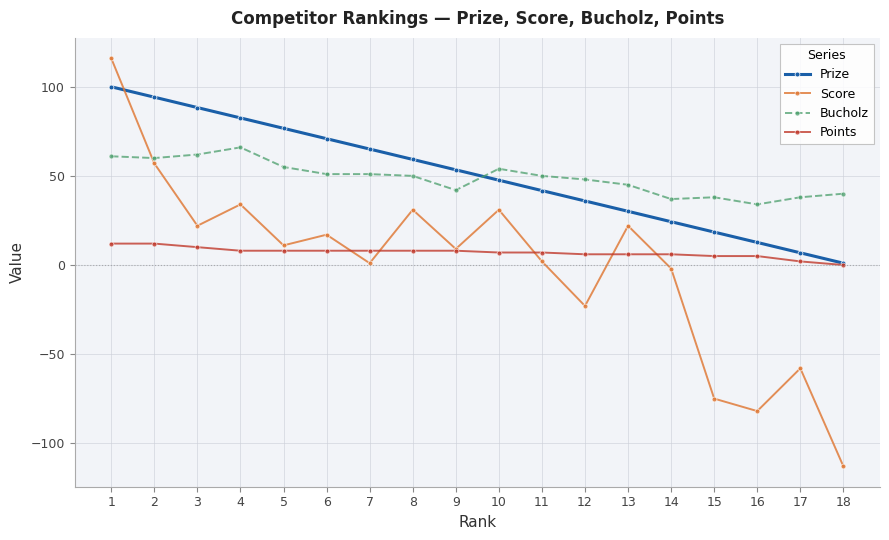

True or false: Score has a value of 31.0 at 10.

True